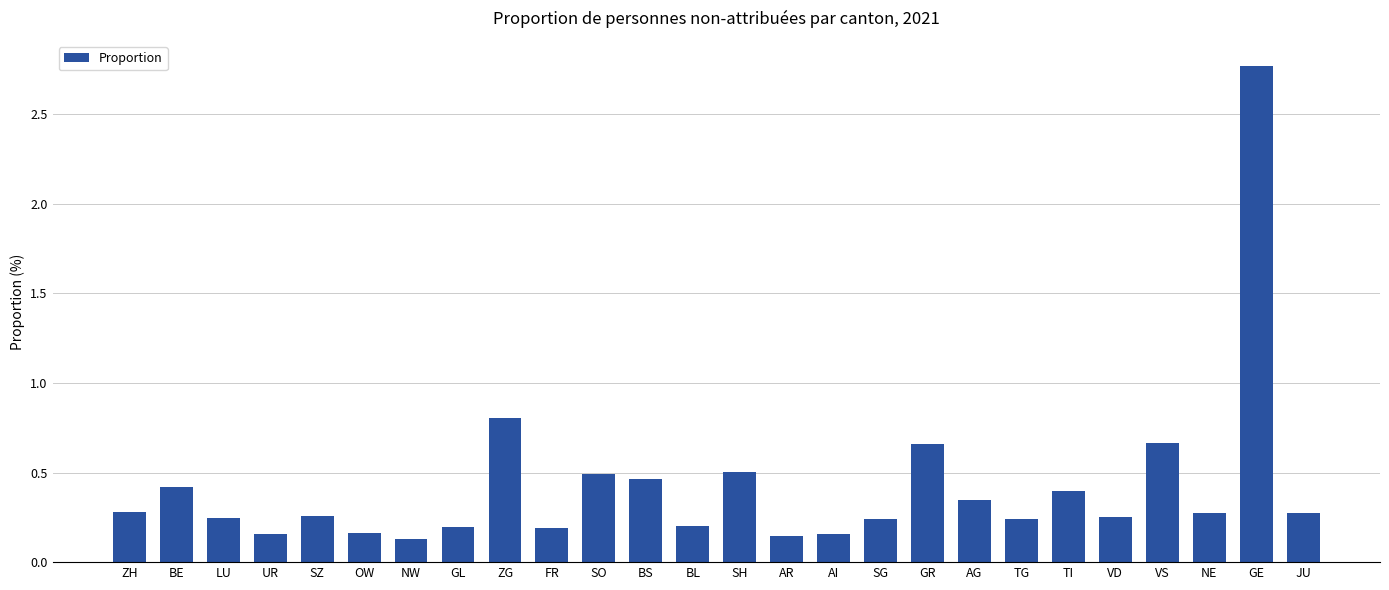

Which category has the highest value across all series?

GE